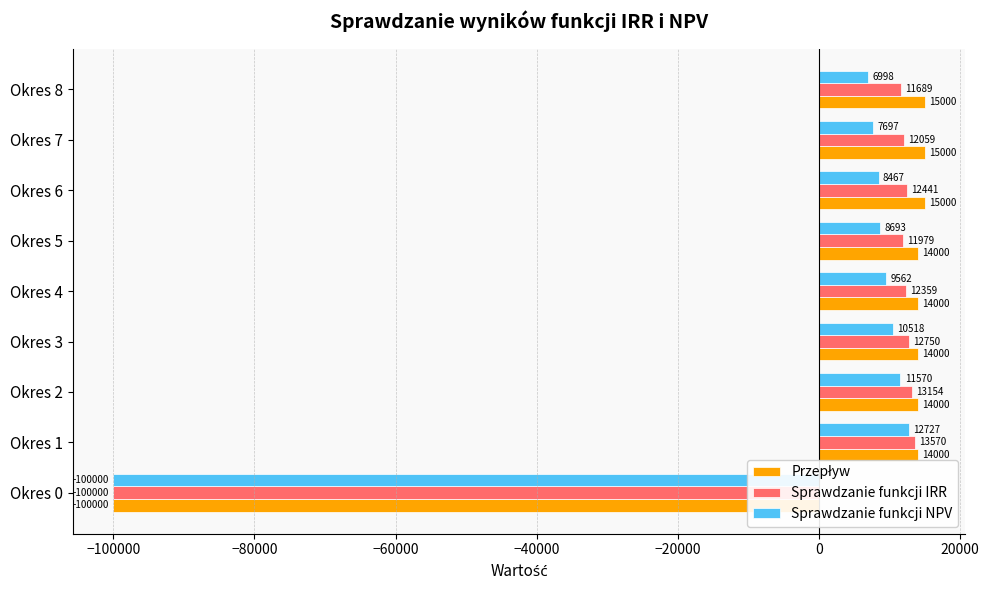

Between Okres 2 and Okres 3, which series saw the biggest shift?

Sprawdzanie funkcji NPV